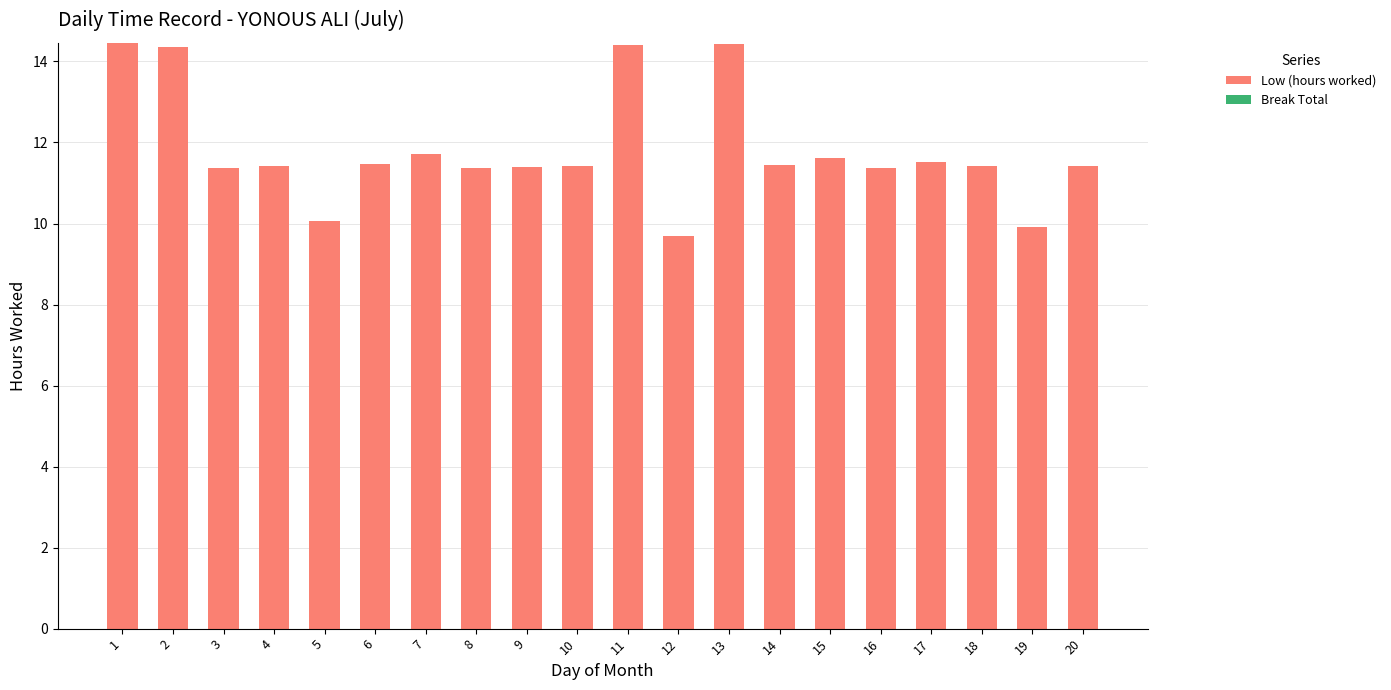

Which has a higher value, 8 or 5?

8